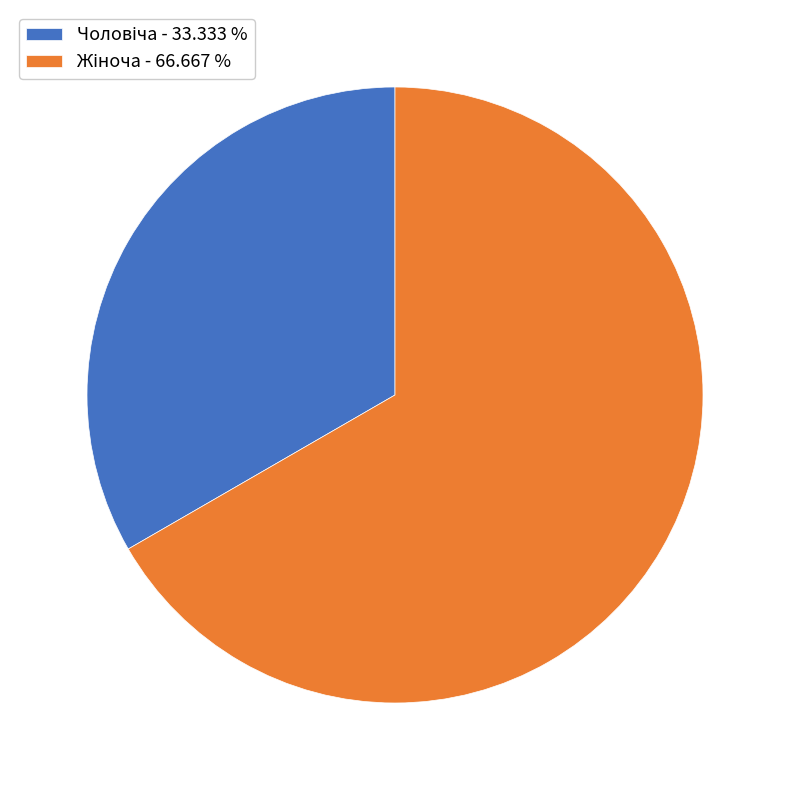

Does any single category account for the majority?

Yes